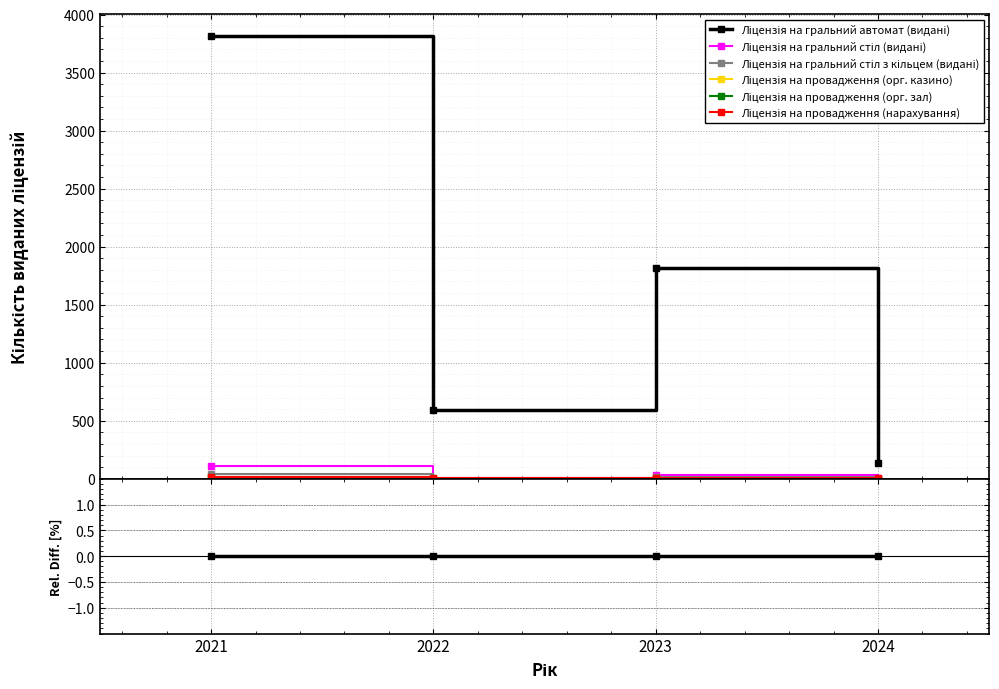

Where is Ліцензія на провадження (нарахування) nearest to the value -98?

2024